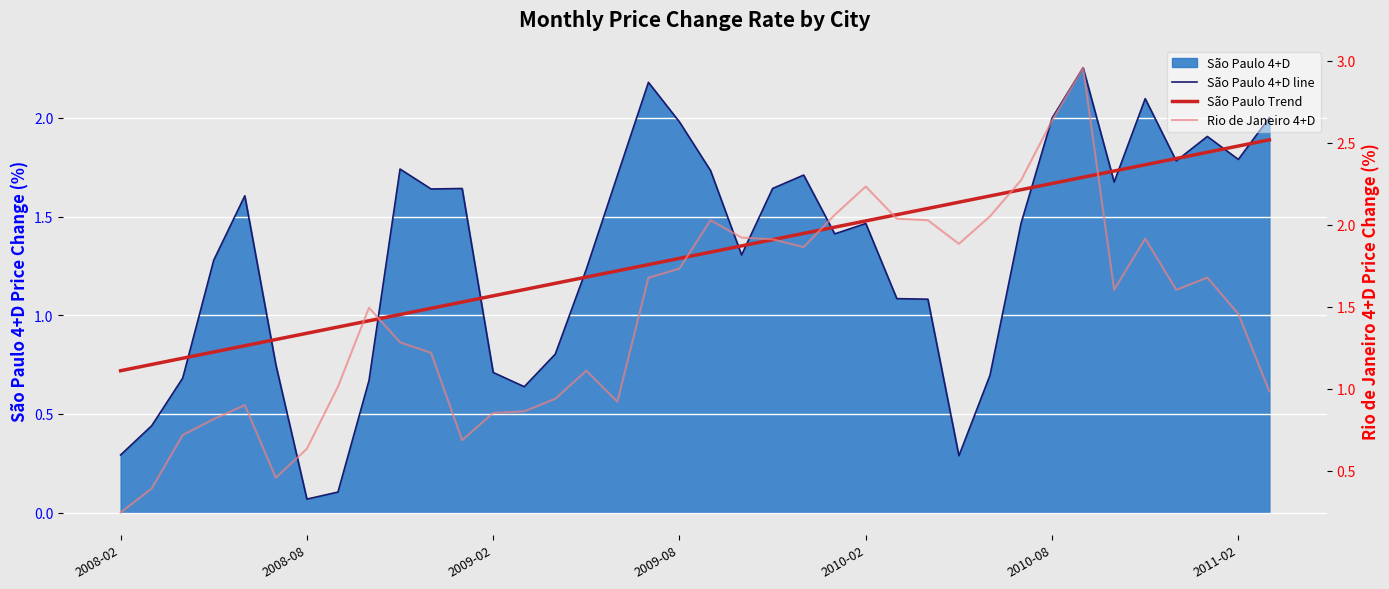

The value of São Paulo Trend at 2009-08 is 1.2. True or false?

False